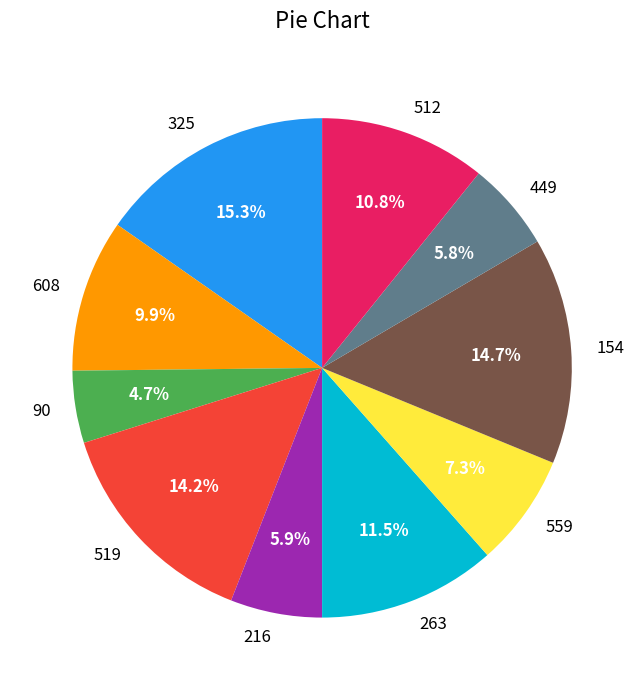

Count the number of slices in the pie.

10